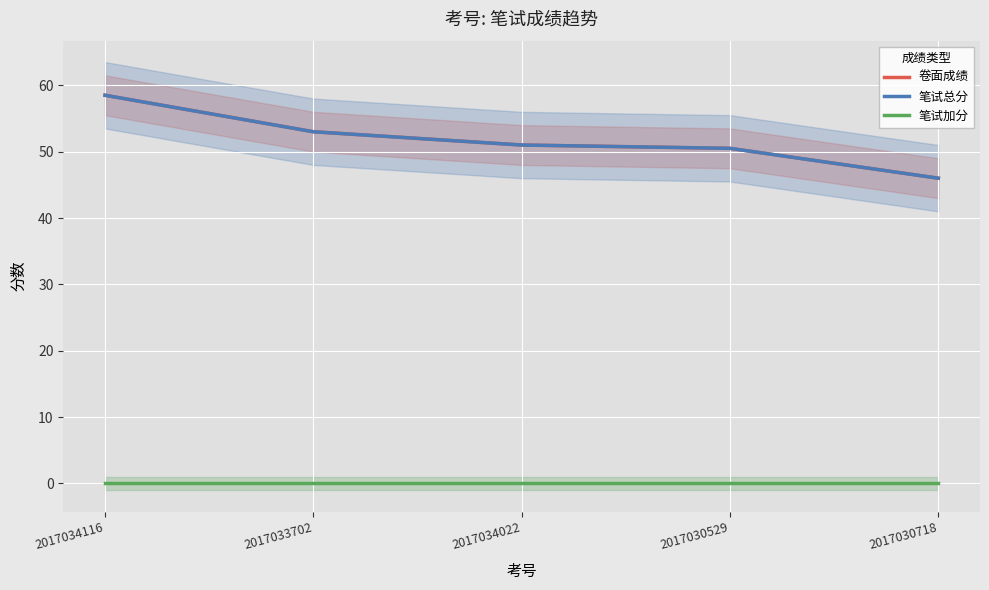

Which label corresponds to the smallest value in the chart?

2017034116